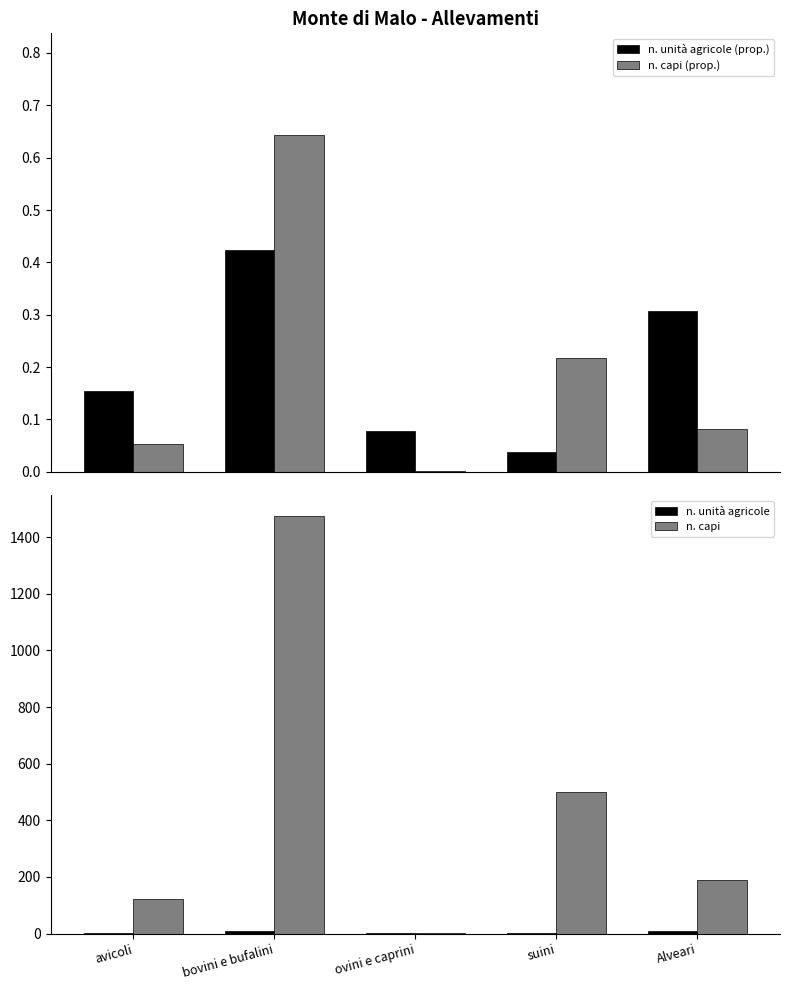

What position from the right is bovini e bufalini?

4